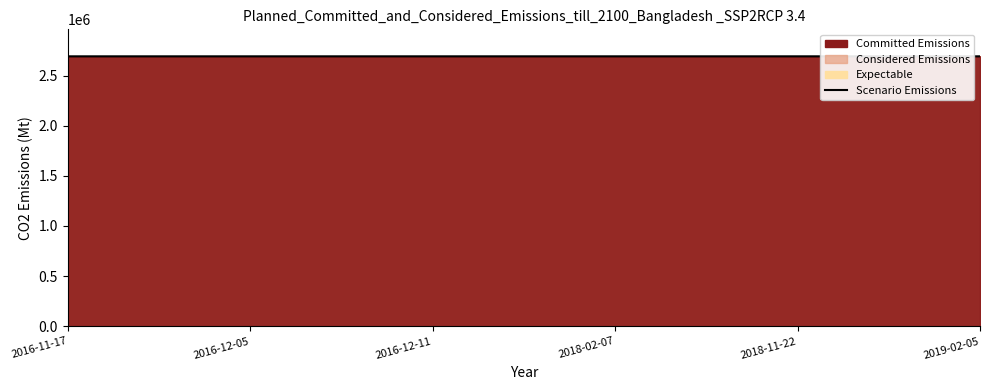

Reading left to right, extract all data points from this chart.

2691314	2691321	2691323	2691324	2691325	2691327